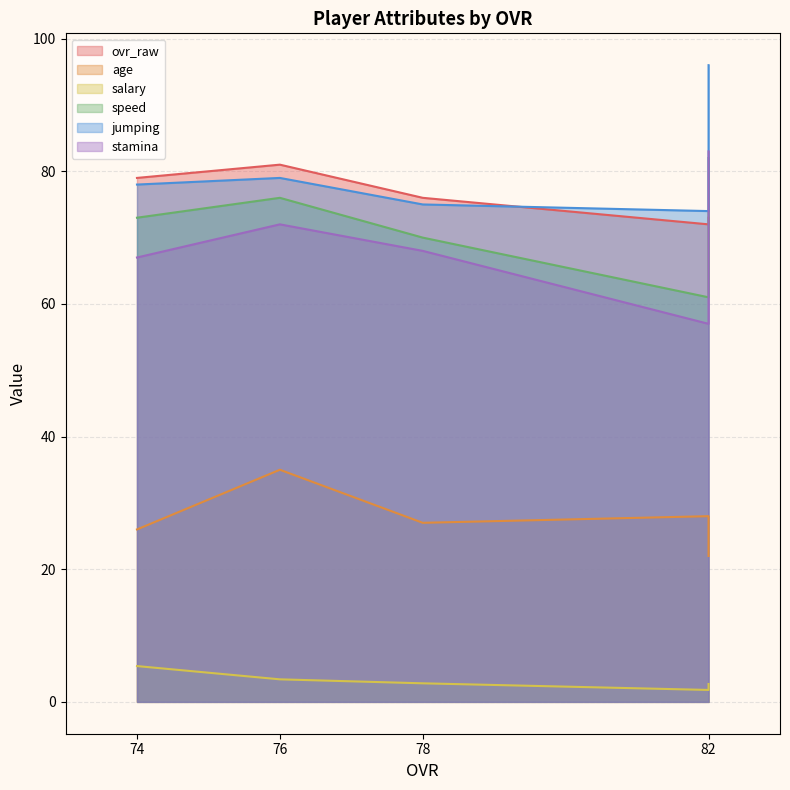

What is the sum of all age values?

138.0